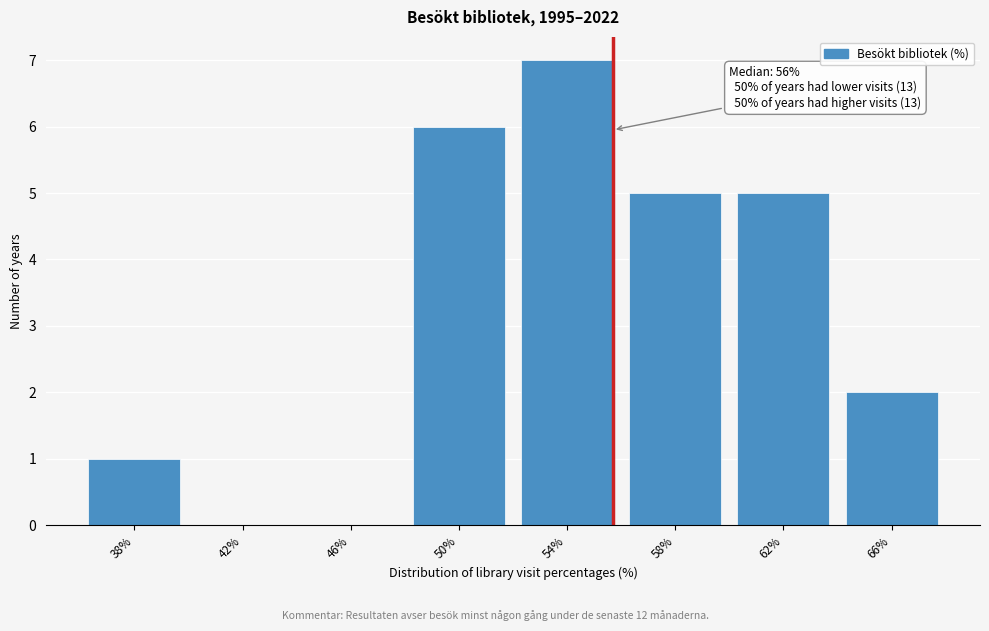

Reading left to right, transcribe all the data shown in this chart.

38%=1	42%=0	46%=0	50%=6	54%=7	58%=5	62%=5	66%=2